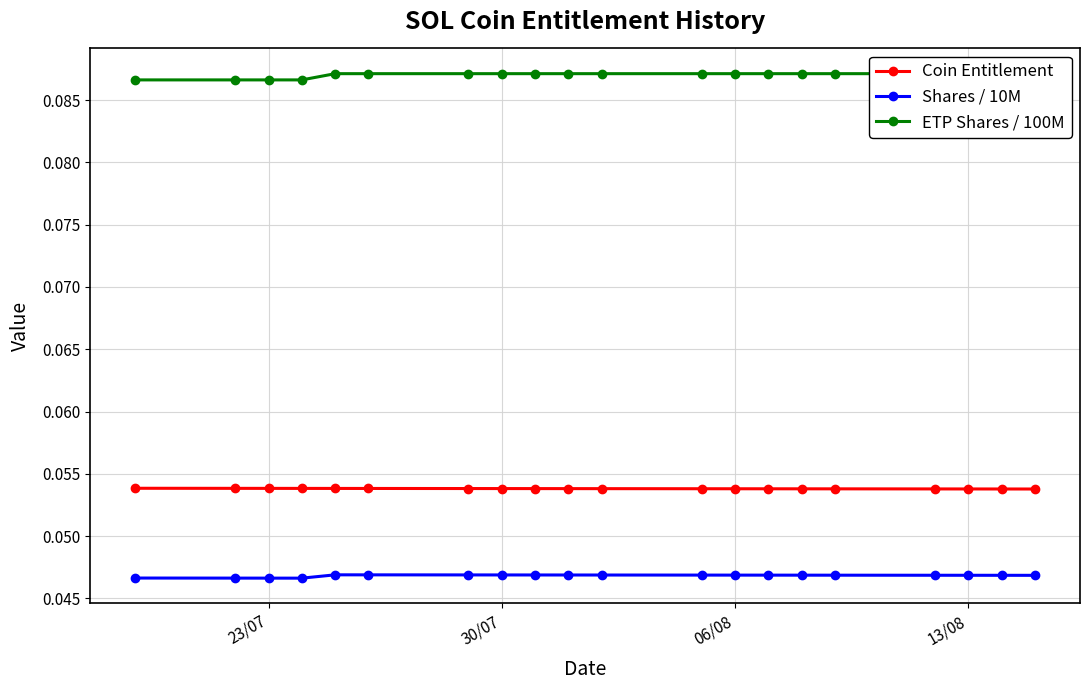

True or false: Coin Entitlement and ETP Shares / 100M intersect in this chart.

False